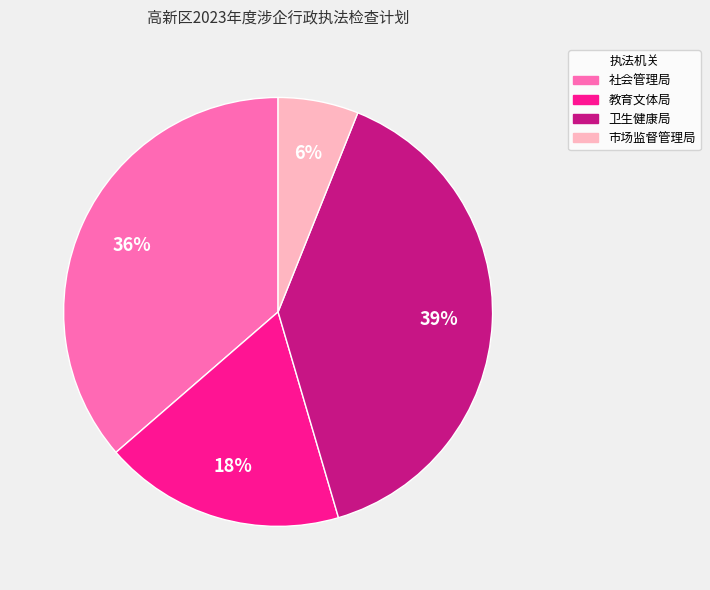

To the nearest percent, what is the combined percentage of 教育文体局 and 社会管理局?

55%